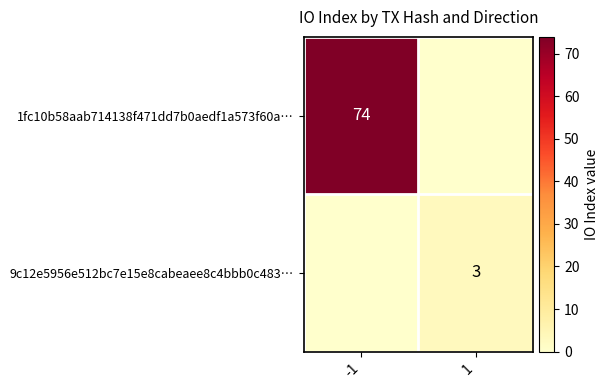

The 1fc10b58aab714138f471dd7b0aedf1a573f60a… series shows 100 at -1. True or false?

False